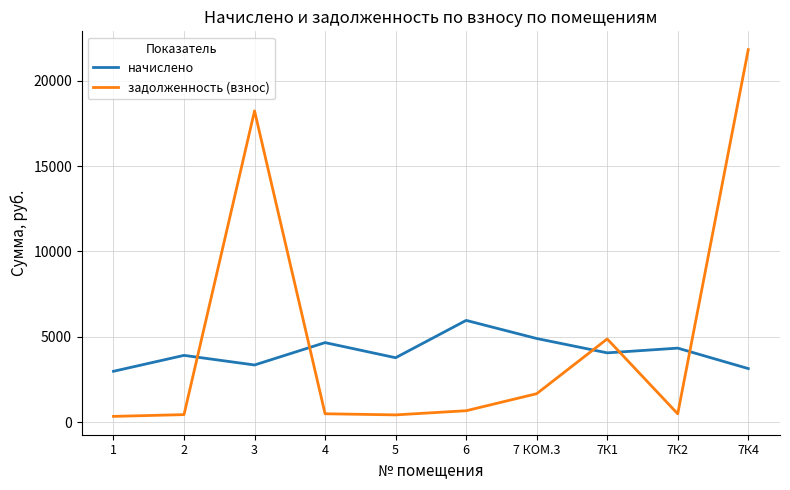

The value of начислено at 7 КОМ.3 is 1658.3. True or false?

False